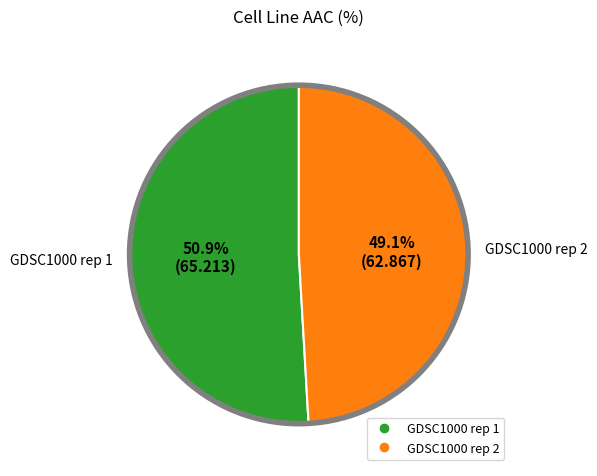

What is the smallest slice in the pie chart?

GDSC1000 rep 2